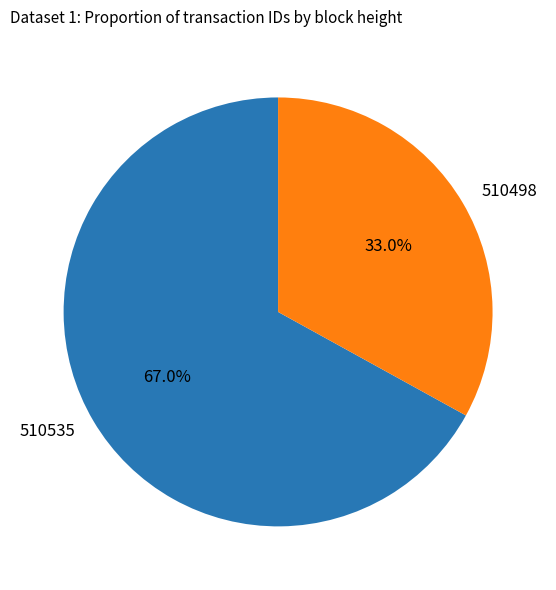

What percentage is NOT represented by 510498?

67.0%